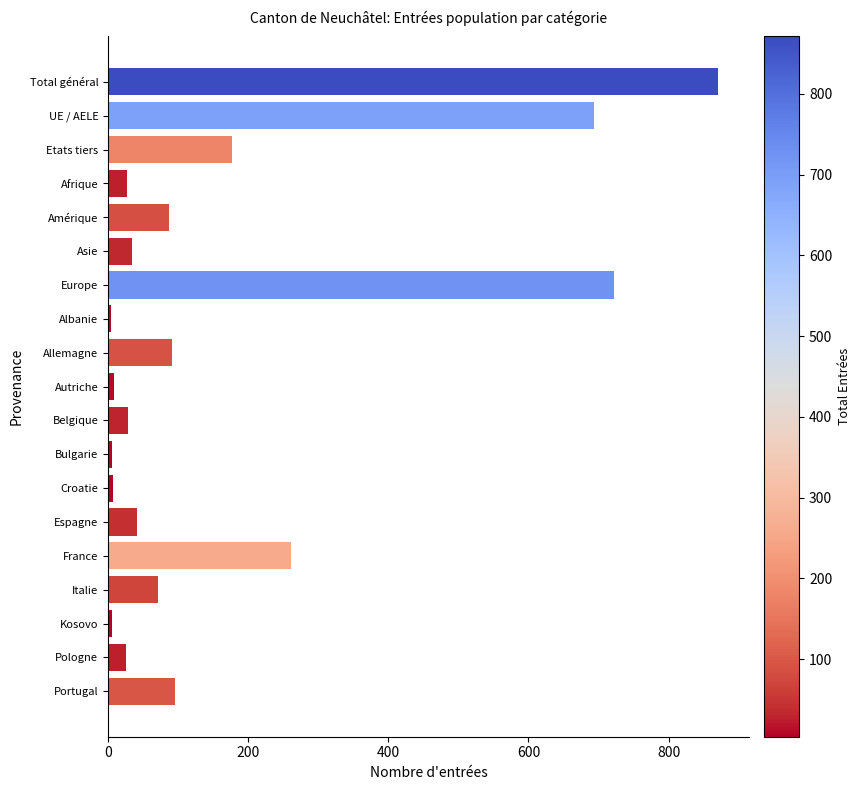

What is the label of the 19th bar from the top?

Portugal